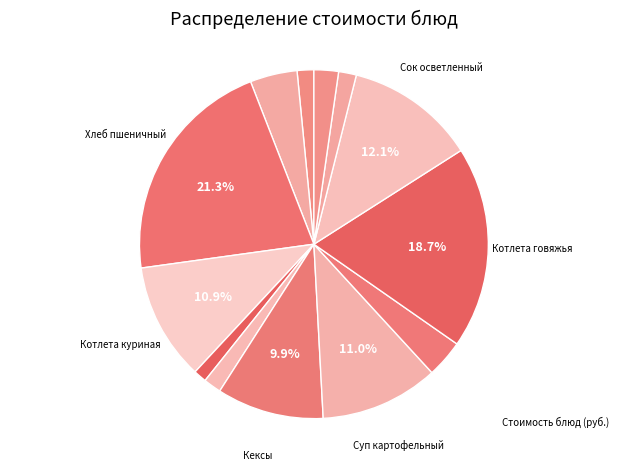

Count the number of slices in the pie.

13